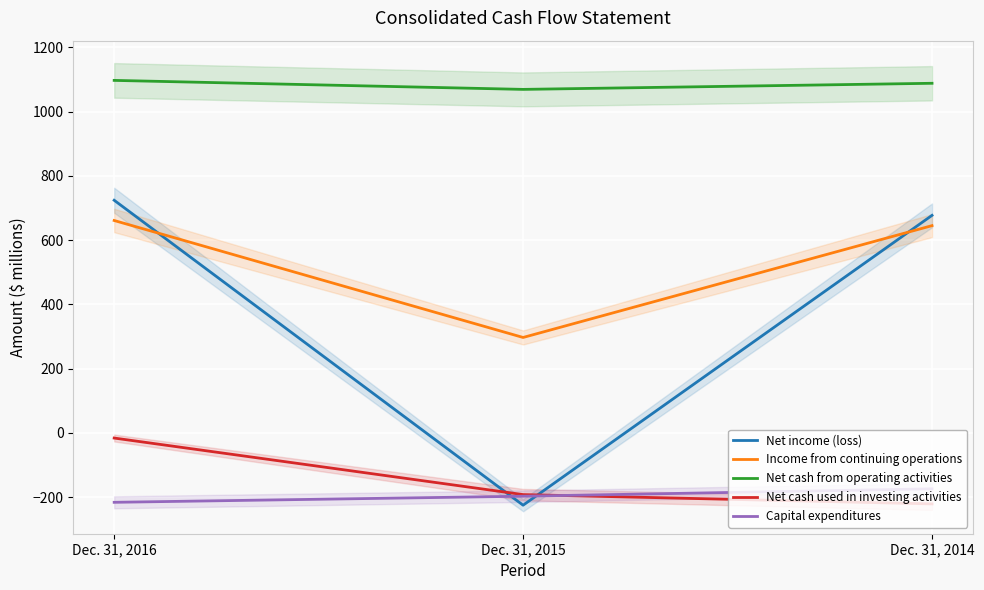

What is the average value of the Net cash used in investing activities series?

-143